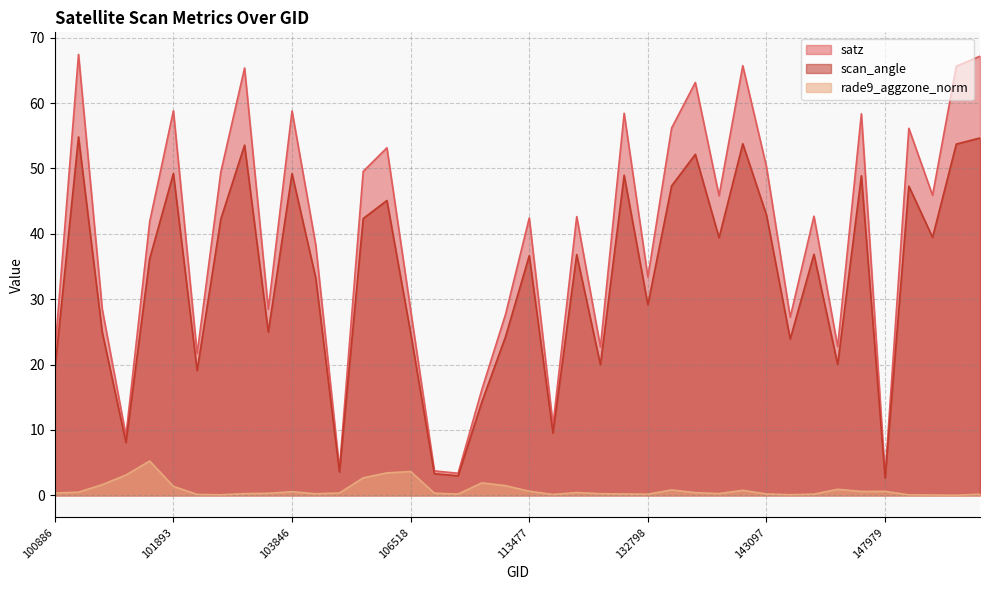

At how many categories does at least one series exceed 17?

33